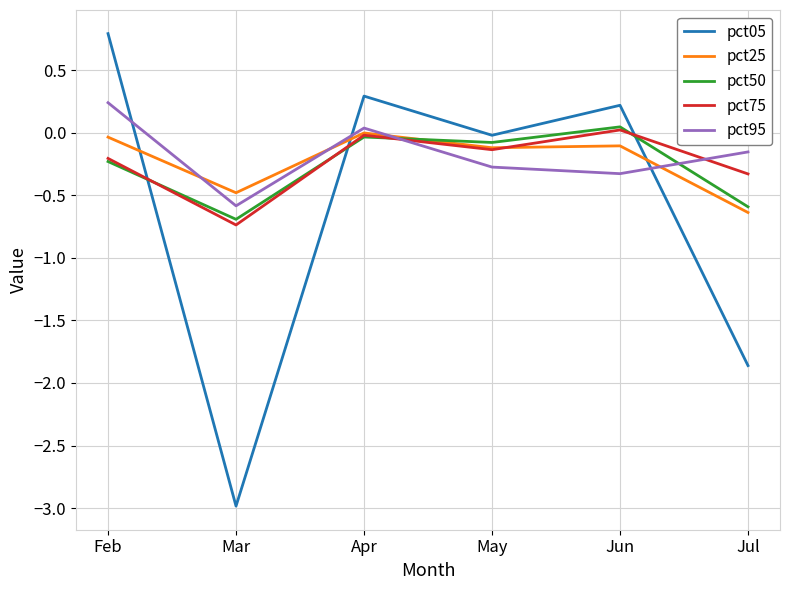

What are all the series names shown in the legend?

pct05, pct25, pct50, pct75, pct95